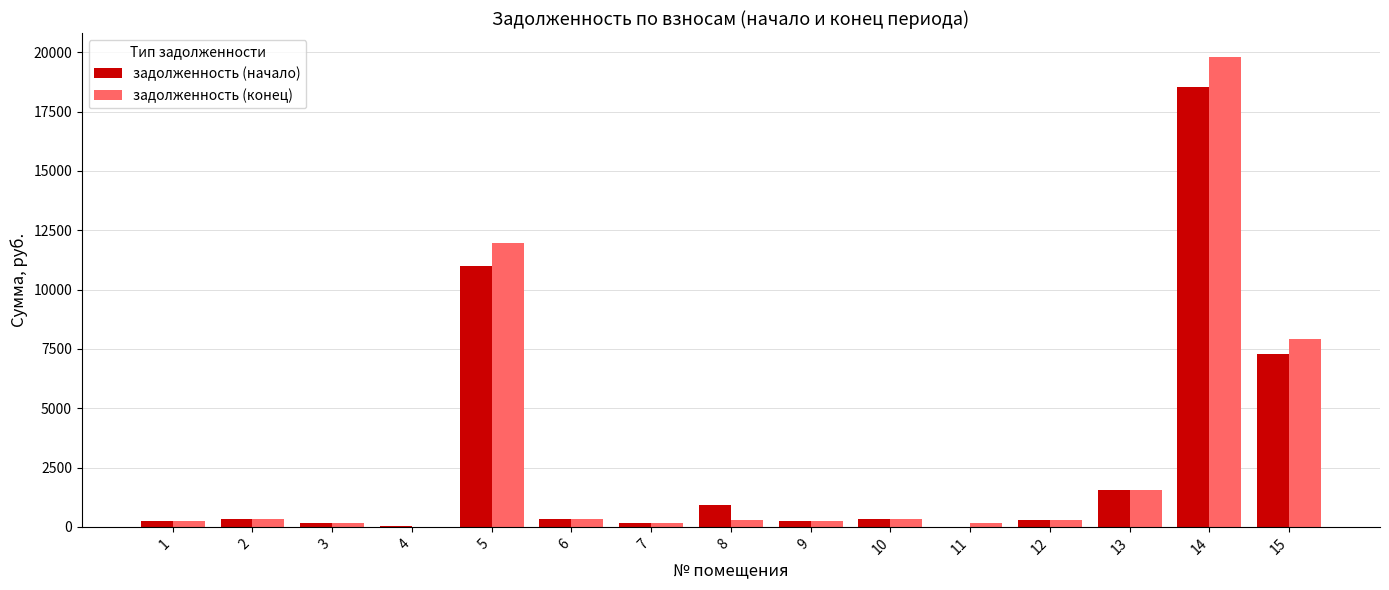

Is the value of задолженность (начало) at 10 greater than the value of задолженность (конец) at 15?

No